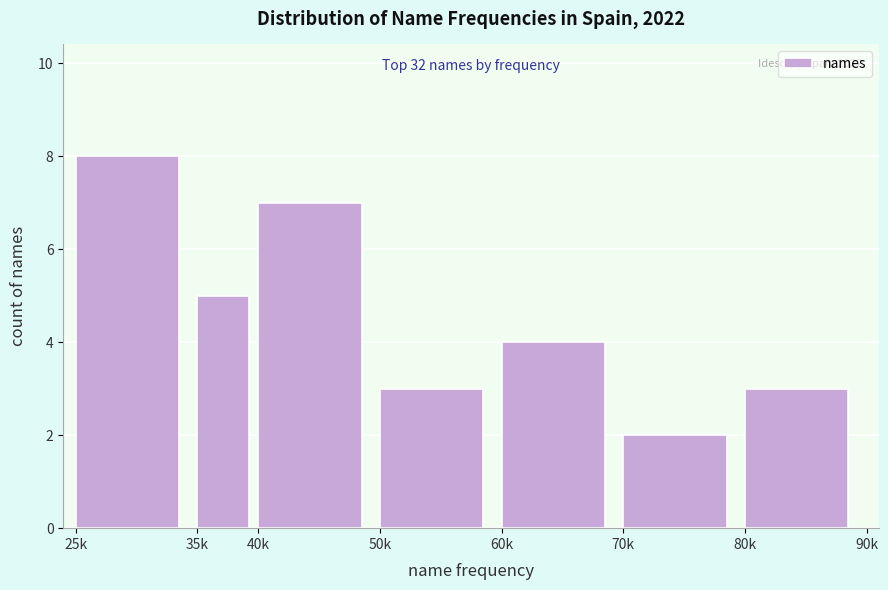

Reading right to left, transcribe all the data shown in this chart.

3	2	4	3	7	5	8